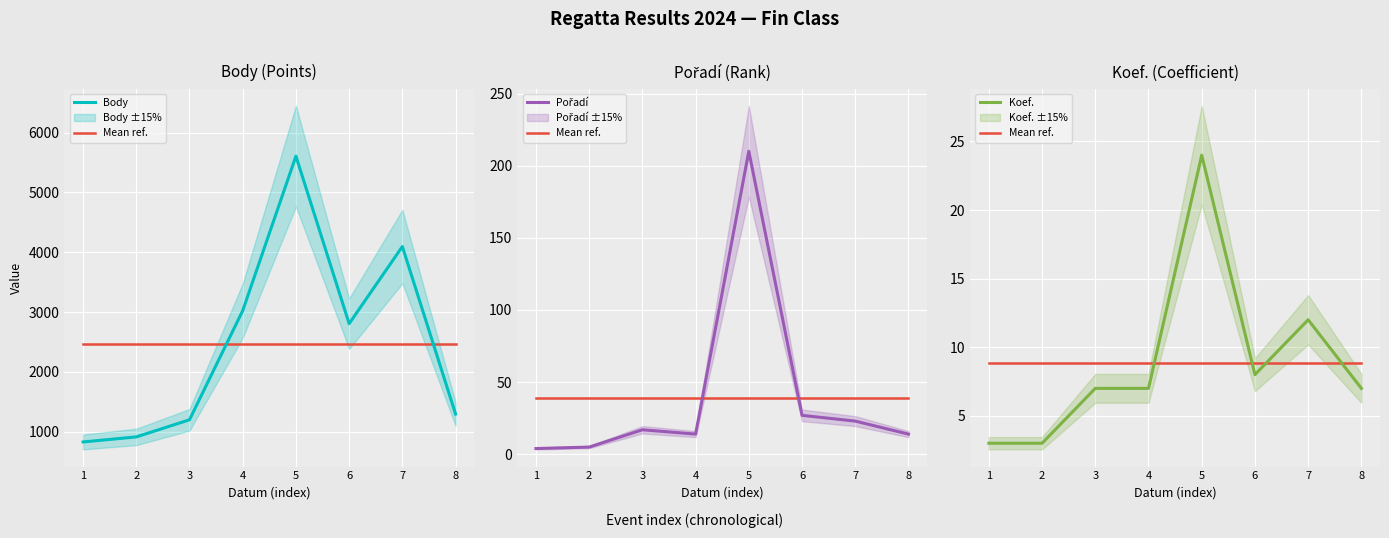

Between 7 and 2, which is larger?

7